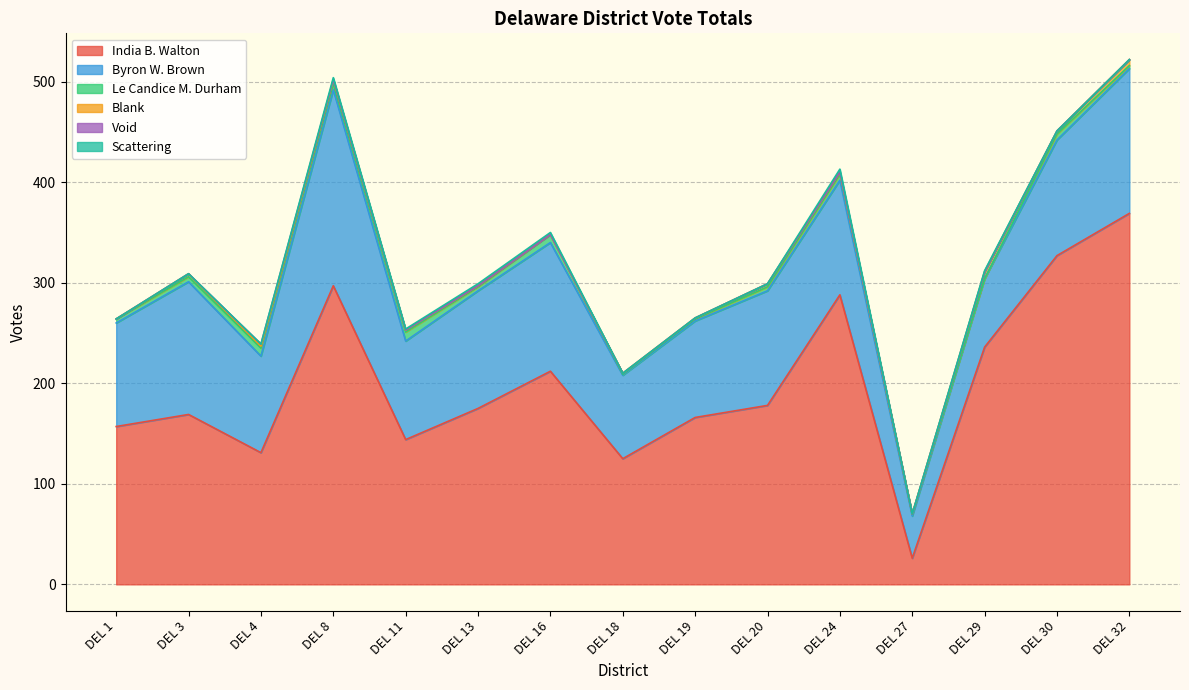

Rank the series at DEL 1 from highest to lowest value.

India B. Walton, Byron W. Brown, Le Candice M. Durham, Blank, Void, Scattering